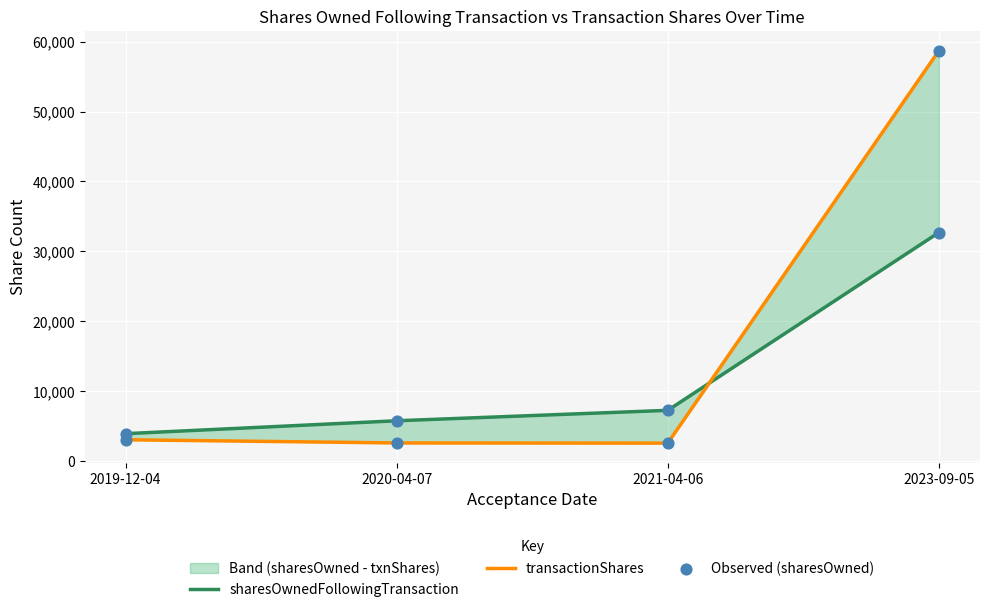

What is the total value across all series at 2020-04-07?

14127